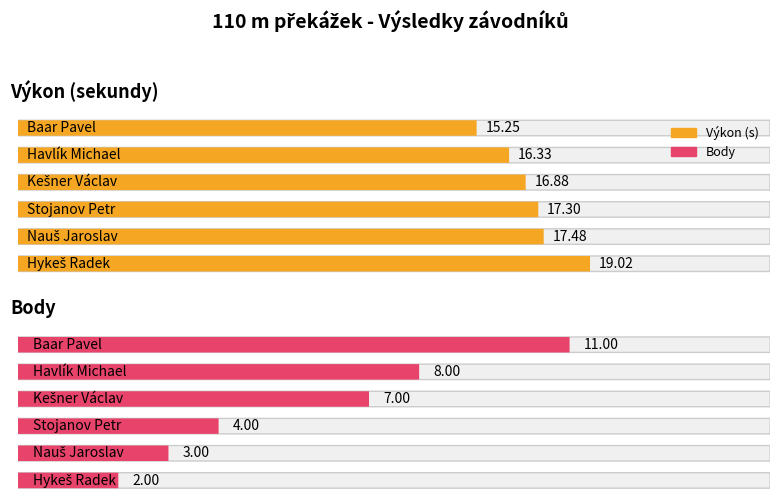

What is the label of the 5th bar from the left?

Nauš Jaroslav